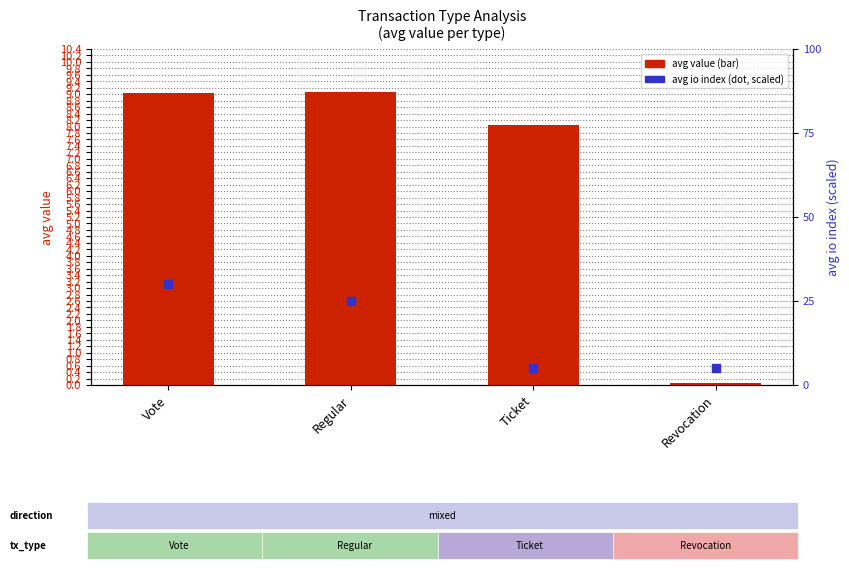

Is the value of avg_io_index at Vote greater than the value of avg_value at Regular?

Yes